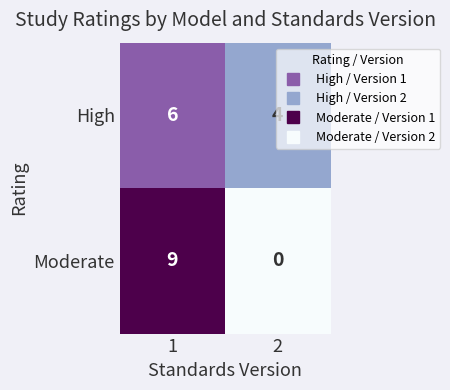

The value of Moderate at 2 is 0. True or false?

True